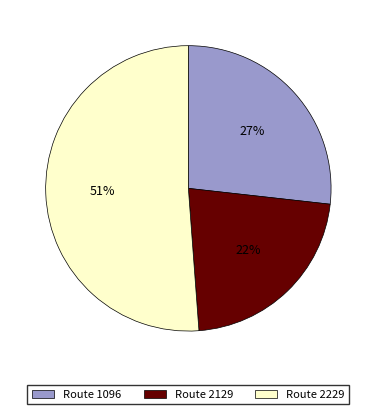

Count the number of slices in the pie.

3